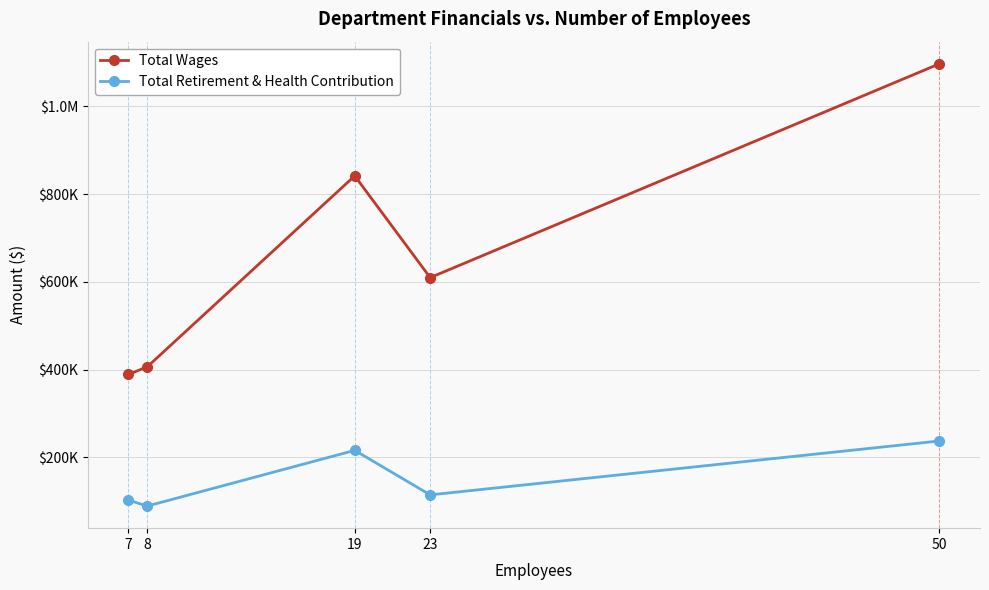

At which category is the sum across all series the highest?

50